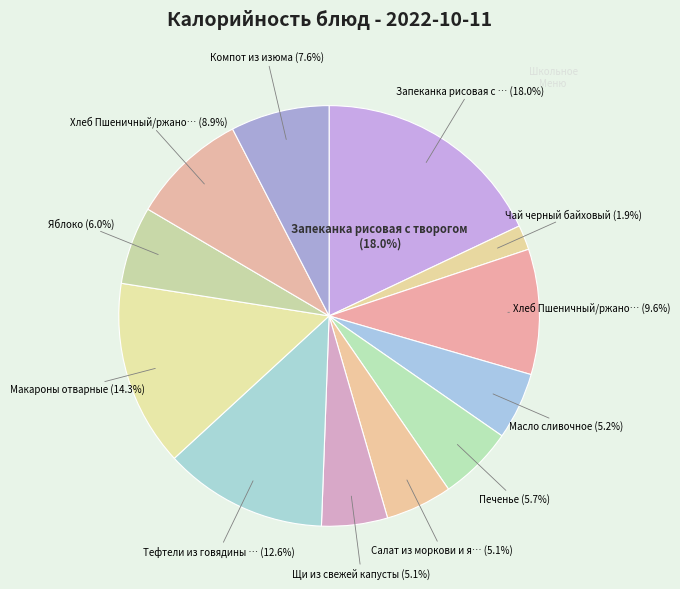

True or false: Масло сливочное accounts for 5% of the total.

True